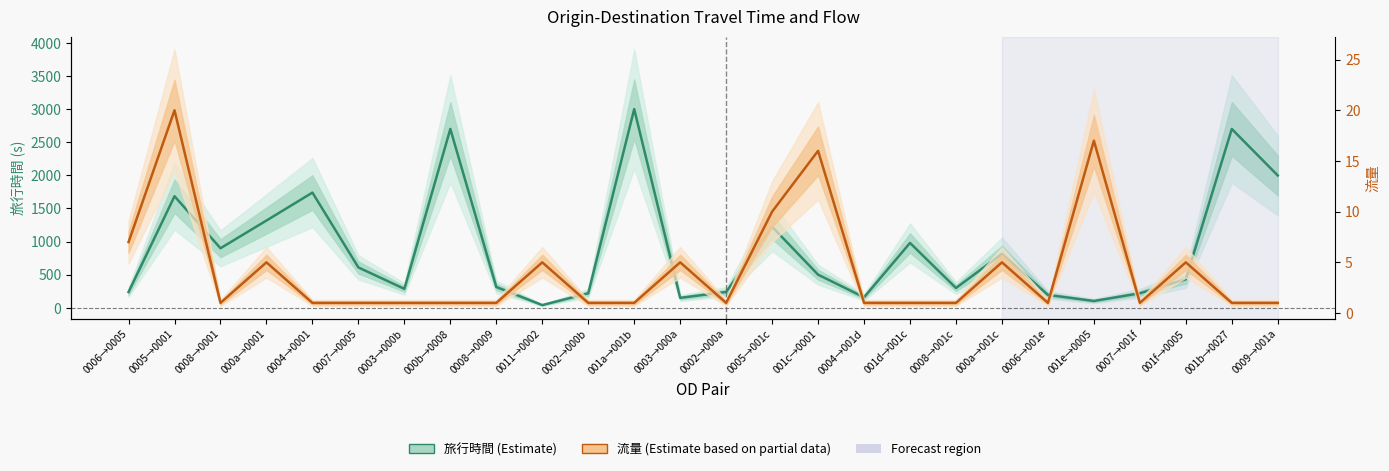

What is the label of the 24th point from the left?

001f→0005